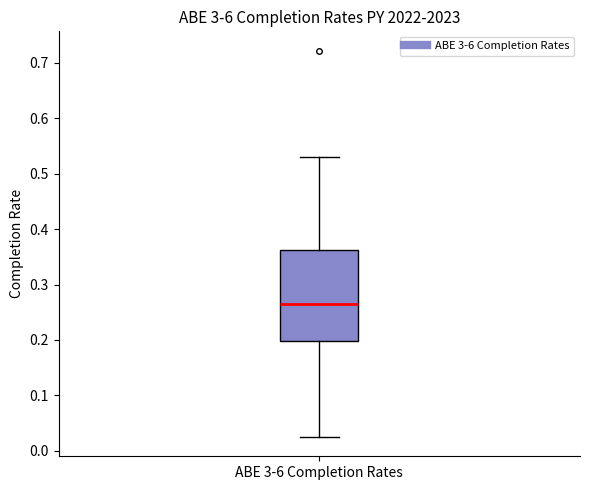

Transcribe this box plot: give where the median line is, the range the box spans, and where the two whiskers end, as read against the y-axis. The values are not printed on the chart, so give them approximately, as read against the axis.

median 0.26, box 0.20 to 0.36, whiskers 0.03 to 0.53